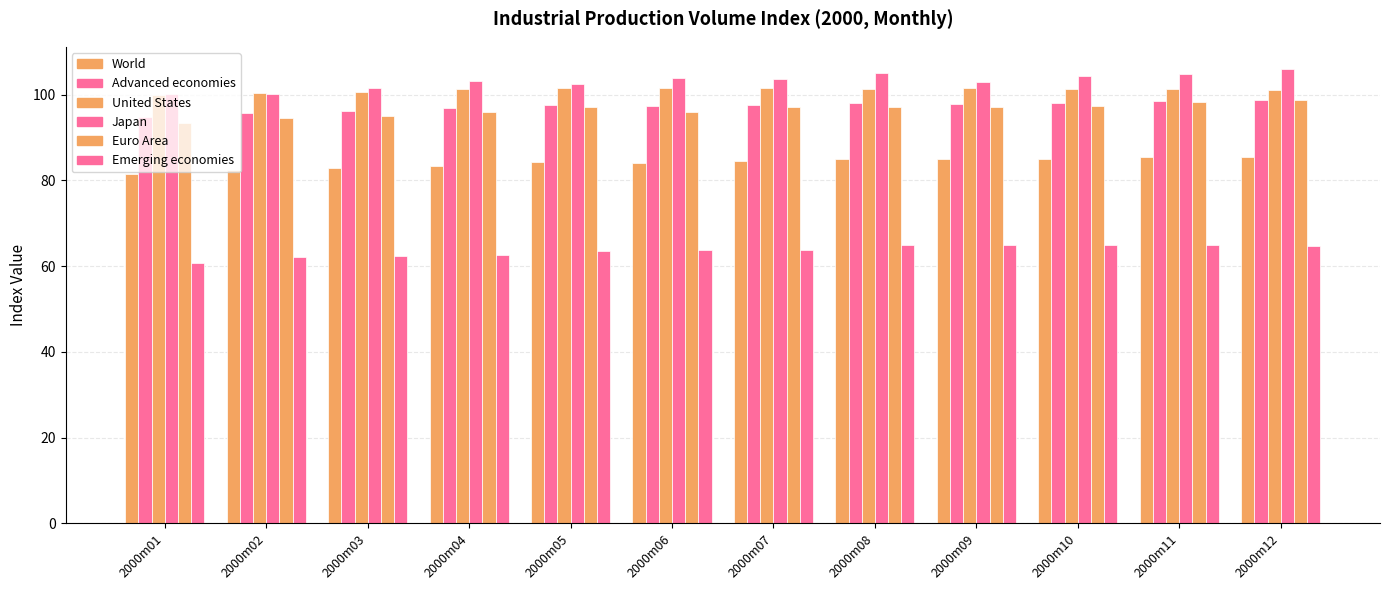

What is the smallest value displayed?

60.8